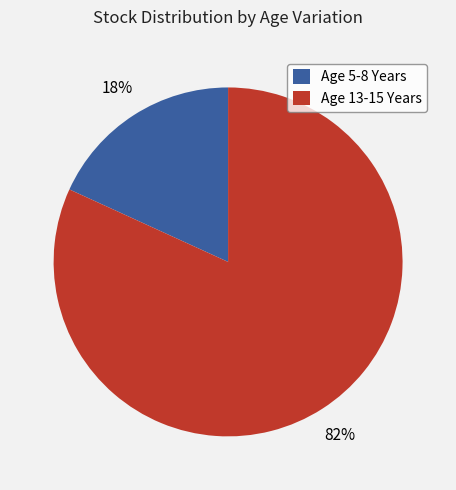

How many slices are in this pie chart?

2